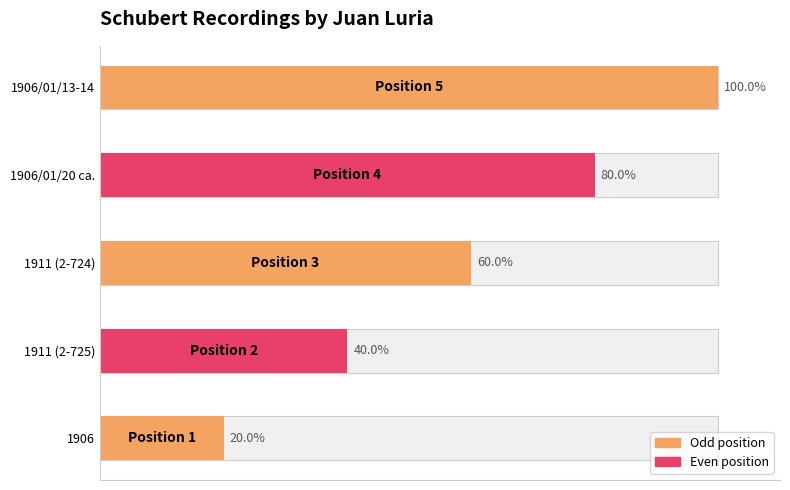

What is the value of the 2nd bar from the left?

40